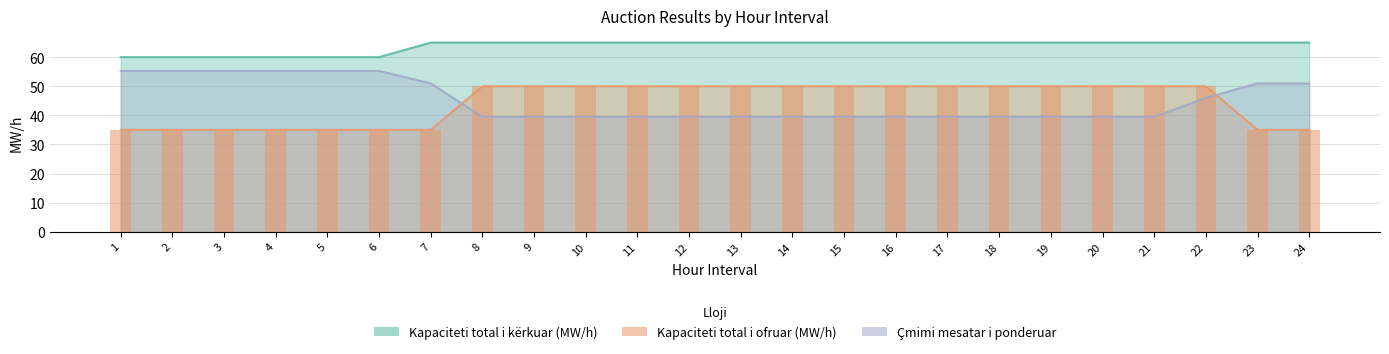

What is the approximate value of Kapaciteti total i kërkuar (MW/h) at 16?

65.0